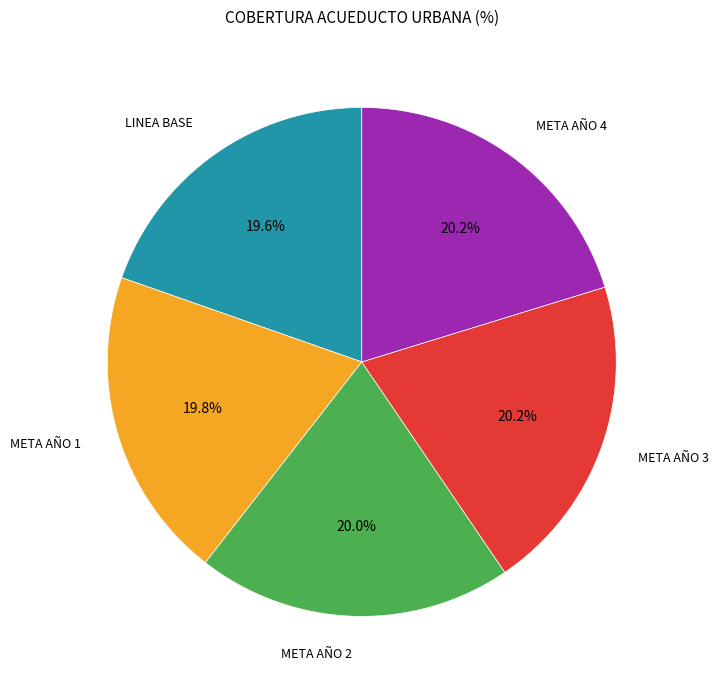

How many slices are in this pie chart?

5